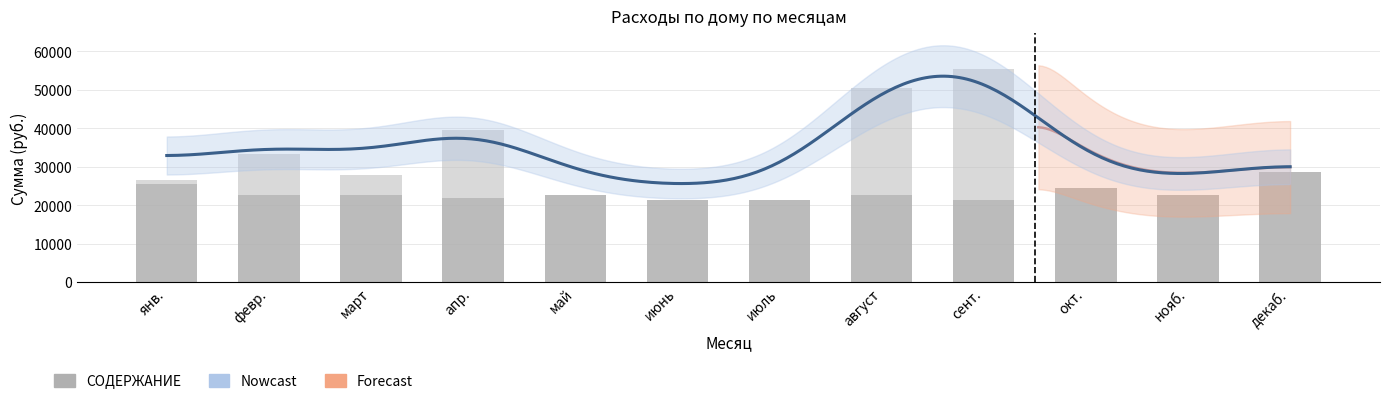

What position from the right is апр.?

9